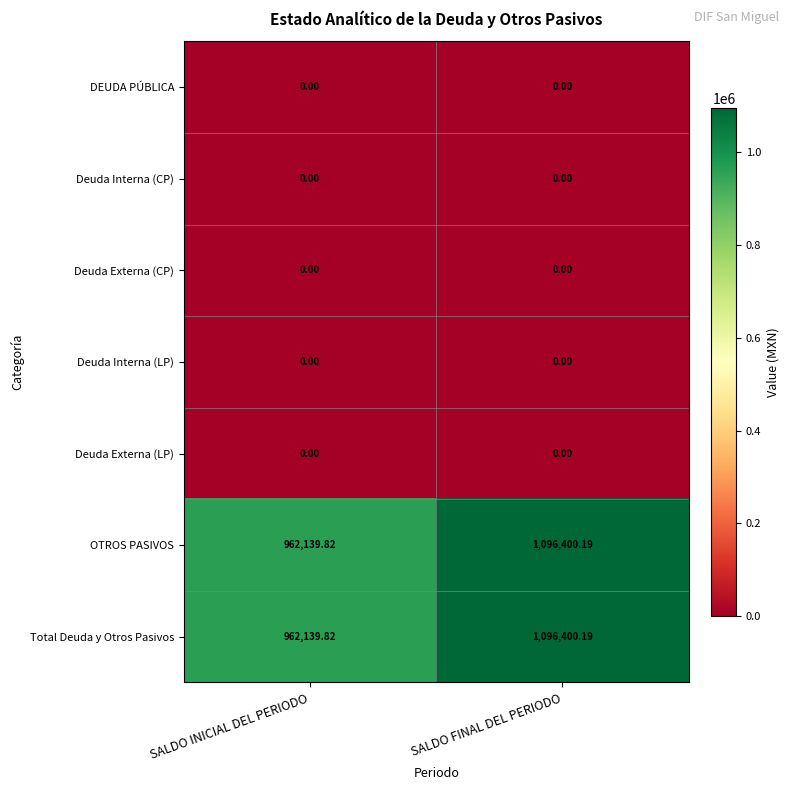

What is the total value across all series at SALDO INICIAL DEL PERIODO?

1924279.6